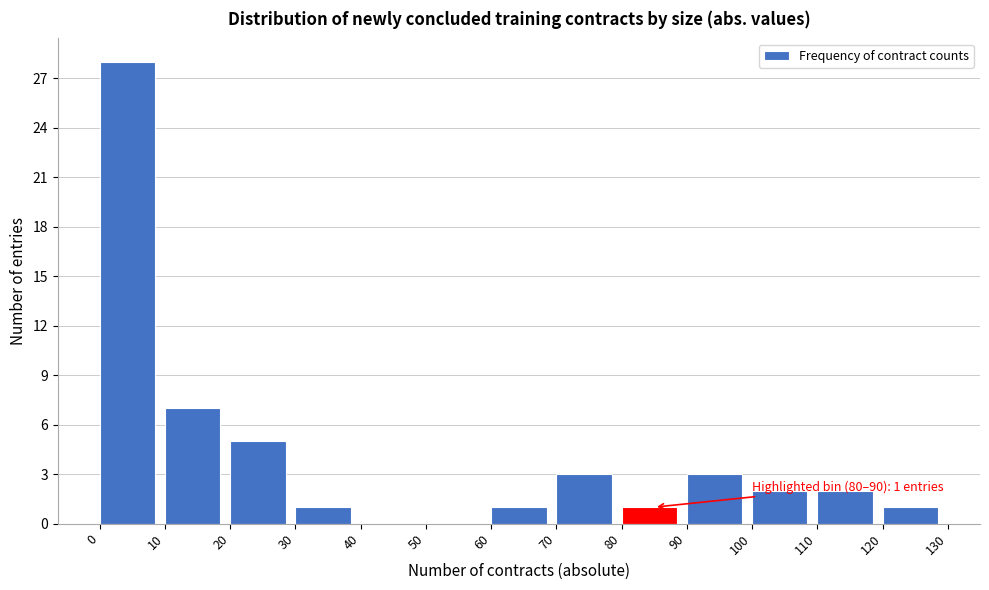

Over which range of the x-axis is the bar tallest?

0 to 10